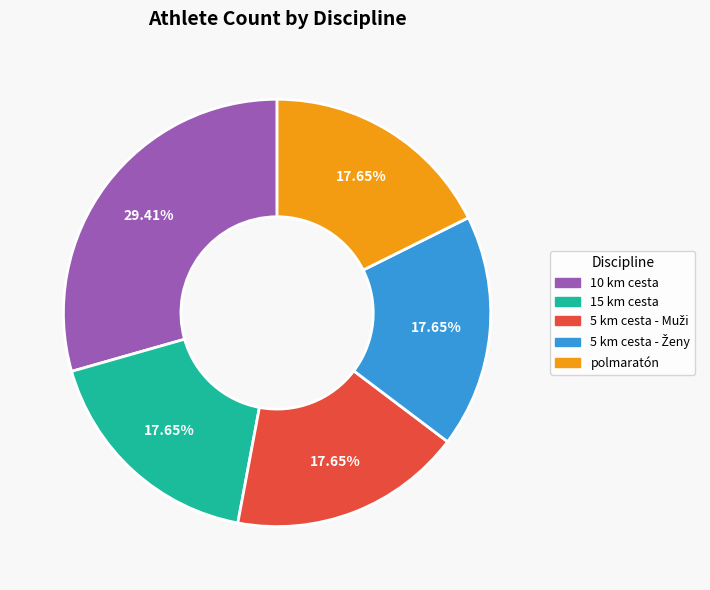

Is there any slice that represents more than half of the pie?

No